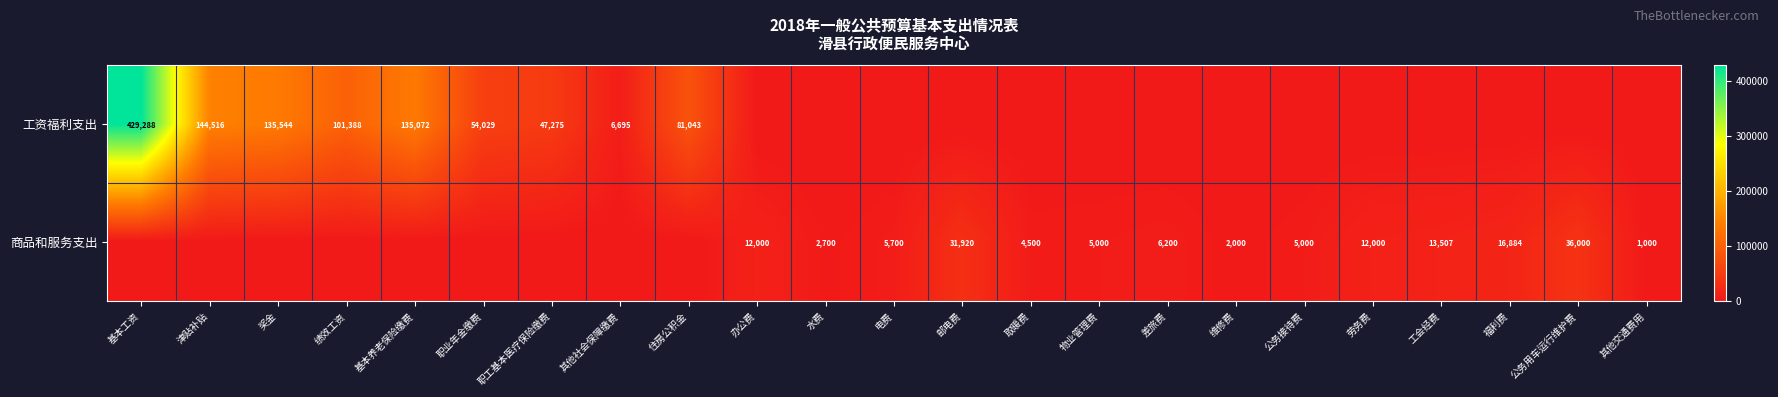

True or false: 商品和服务支出 has a value of 526 at 其他交通费用.

False